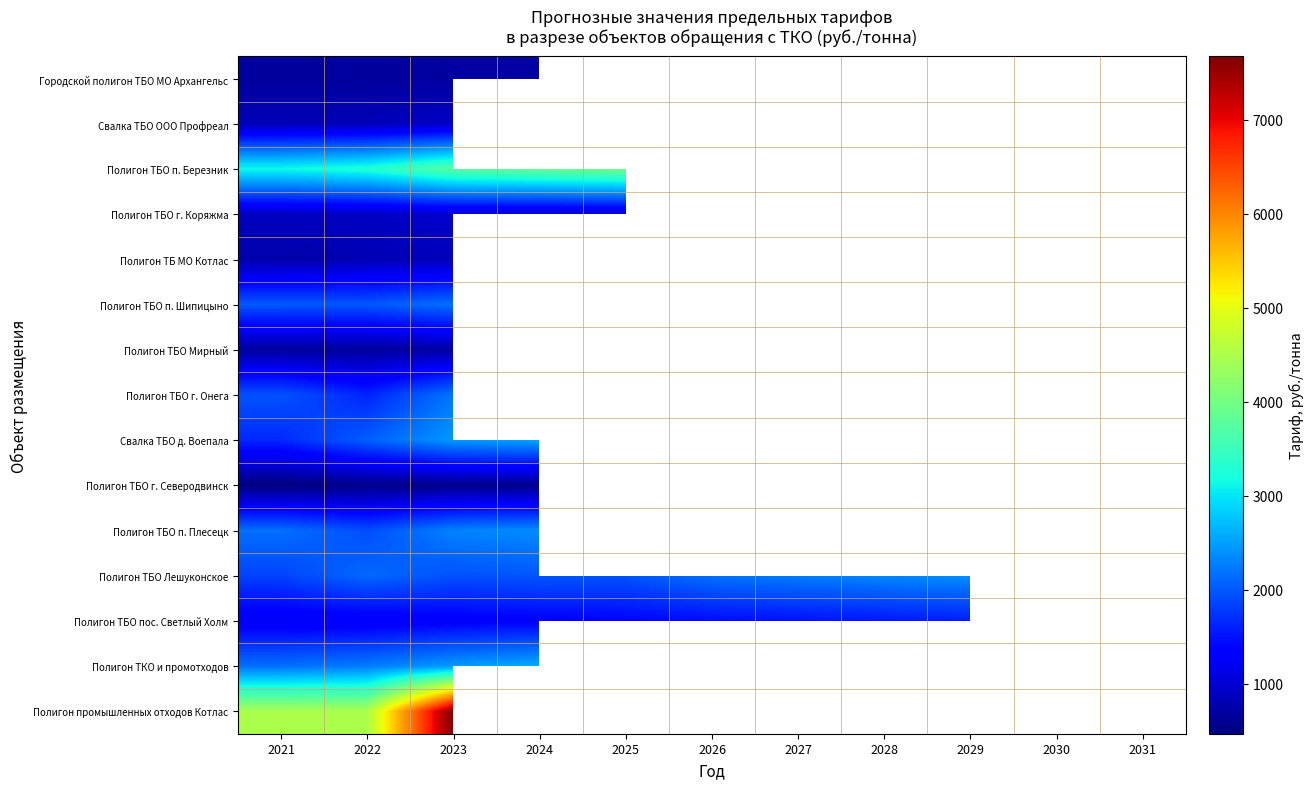

Which has a higher value, 2031 or 2021?

2021